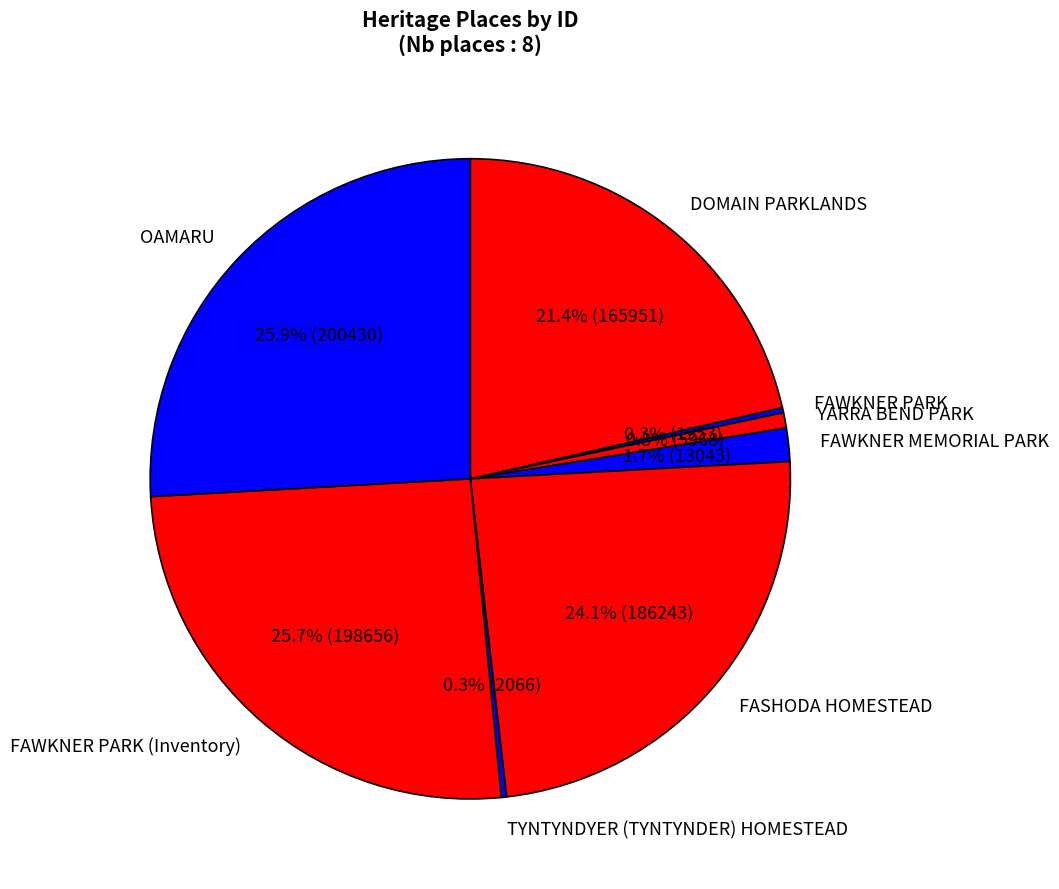

What percentage do FAWKNER MEMORIAL PARK and DOMAIN PARKLANDS together represent?

23.1%